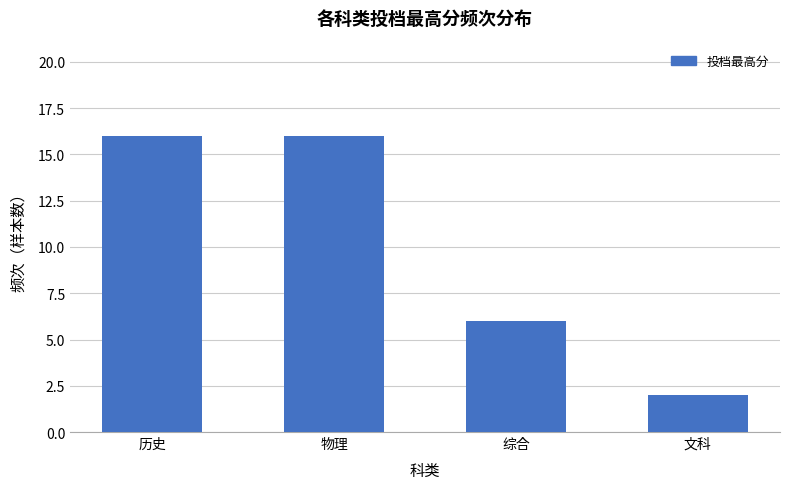

Are the bars grouped side by side (vs. stacked)?

No